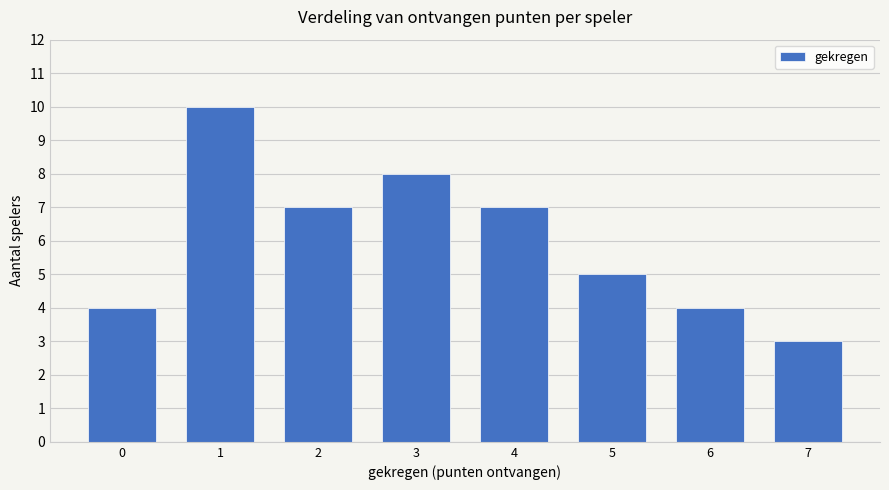

Reading left to right, list all the values displayed in this chart.

0=4	1=10	2=7	3=8	4=7	5=5	6=4	7=3